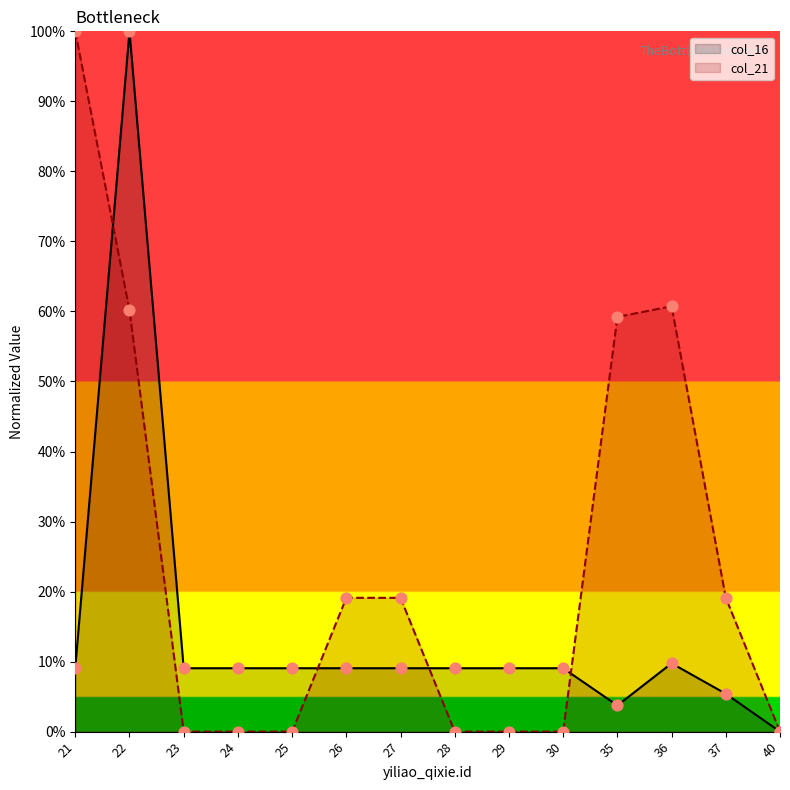

At how many categories does at least one series exceed 36?

4